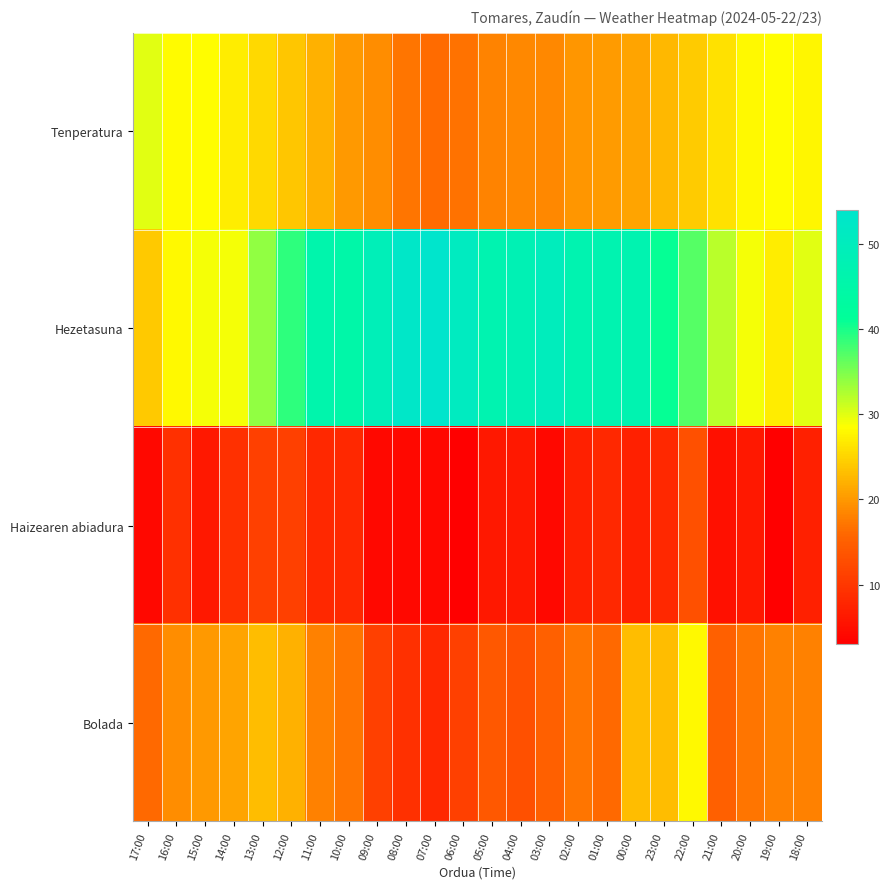

Reading left to right, list all the values displayed in this chart.

Tenperatura: 17:00=30.0	16:00=28.3	15:00=28.4	14:00=27.1	13:00=25.5	12:00=23.8	11:00=22.0	10:00=20.0	09:00=19.0	08:00=17.0	07:00=16.2	06:00=16.9	05:00=18.2	04:00=18.7	03:00=18.6	02:00=19.8	01:00=20.2	00:00=21.1	23:00=22.6	22:00=24.2	21:00=26.0	20:00=28.1	19:00=28.4	18:00=27.8
Hezetasuna: 17:00=24.0	16:00=28.0	15:00=29.0	14:00=29.0	13:00=34.0	12:00=39.0	11:00=46.0	10:00=45.0	09:00=49.0	08:00=53.0	07:00=54.0	06:00=51.0	05:00=47.0	04:00=48.0	03:00=50.0	02:00=47.0	01:00=47.0	00:00=47.0	23:00=41.0	22:00=37.0	21:00=32.0	20:00=29.0	19:00=27.0	18:00=30.0
Haizearen abiadura: 17:00=4.0	16:00=9.0	15:00=6.0	14:00=9.0	13:00=11.0	12:00=11.0	11:00=8.0	10:00=8.0	09:00=4.0	08:00=4.0	07:00=4.0	06:00=3.0	05:00=6.0	04:00=6.0	03:00=4.0	02:00=7.0	01:00=8.0	00:00=7.0	23:00=8.0	22:00=13.0	21:00=5.0	20:00=6.0	19:00=3.0	18:00=7.0
Bolada: 17:00=16.0	16:00=19.0	15:00=20.0	14:00=21.0	13:00=23.0	12:00=22.0	11:00=18.0	10:00=17.0	09:00=11.0	08:00=9.0	07:00=8.0	06:00=11.0	05:00=14.0	04:00=13.0	03:00=15.0	02:00=17.0	01:00=16.0	00:00=23.0	23:00=23.0	22:00=28.0	21:00=15.0	20:00=17.0	19:00=18.0	18:00=18.0